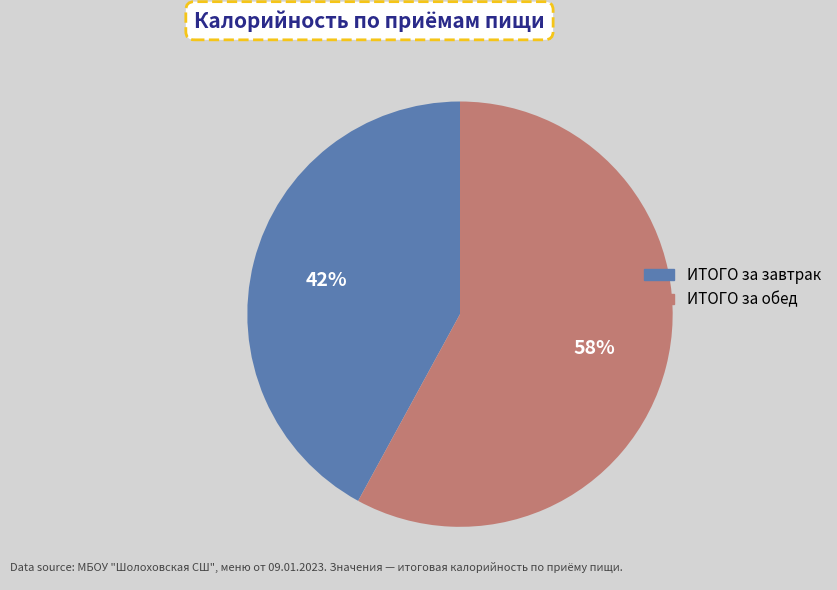

Which has a higher value, ИТОГО за обед or ИТОГО за завтрак?

ИТОГО за обед